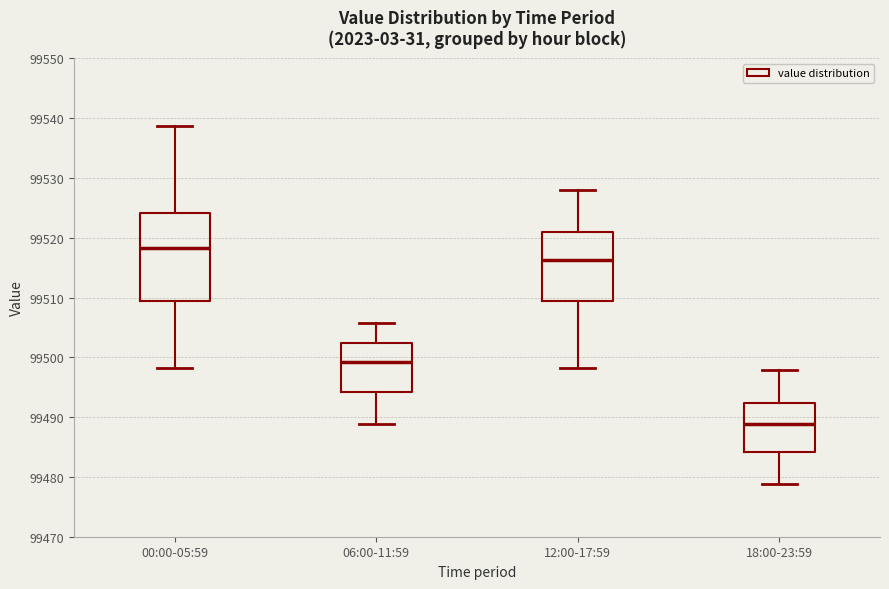

Reading left to right, transcribe this box plot: for each box, give where its median line is, the range the box spans, and where its two whiskers end, as read against the y-axis. The values are not printed on the chart, so give them approximately, as read against the axis.

00:00-05:59: median 99518, box 99509 to 99524, whiskers 99498 to 99539
06:00-11:59: median 99499, box 99494 to 99502, whiskers 99489 to 99506
12:00-17:59: median 99516, box 99509 to 99521, whiskers 99498 to 99528
18:00-23:59: median 99489, box 99484 to 99492, whiskers 99479 to 99498